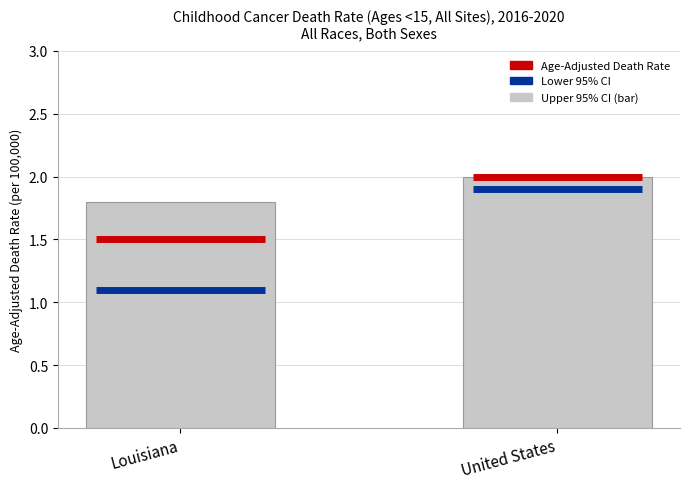

How many bars are there in total?

2